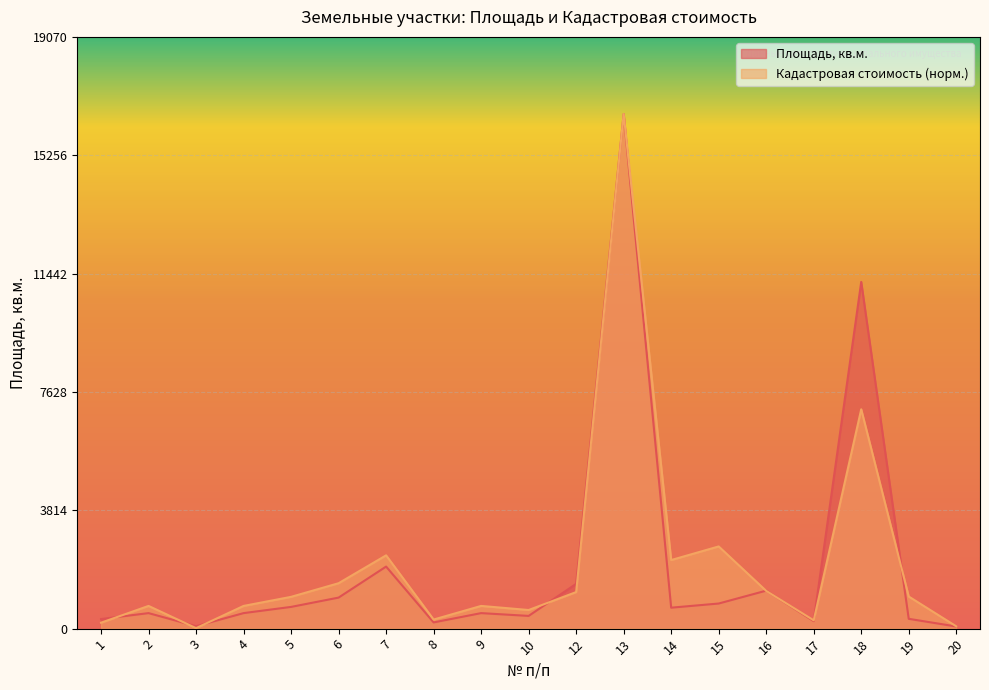

At how many categories does at least one series exceed 6580?

2